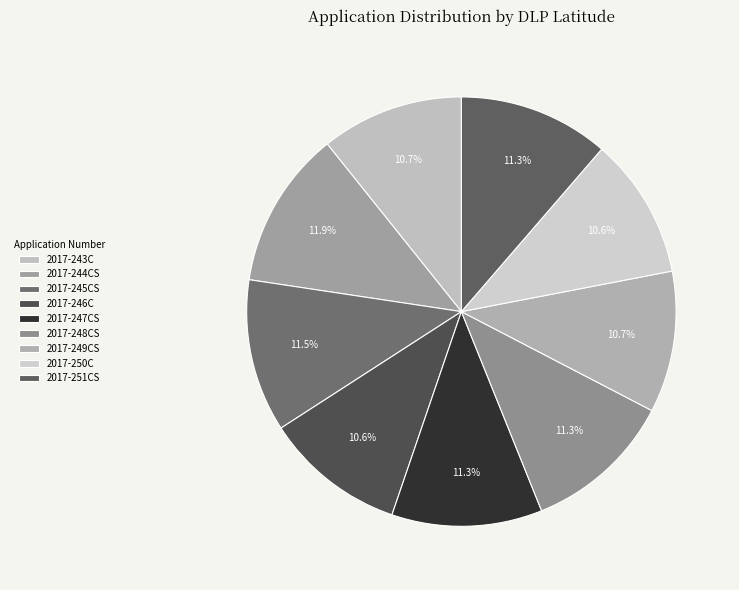

Is it true that 2017-247CS is 24% of the pie?

False